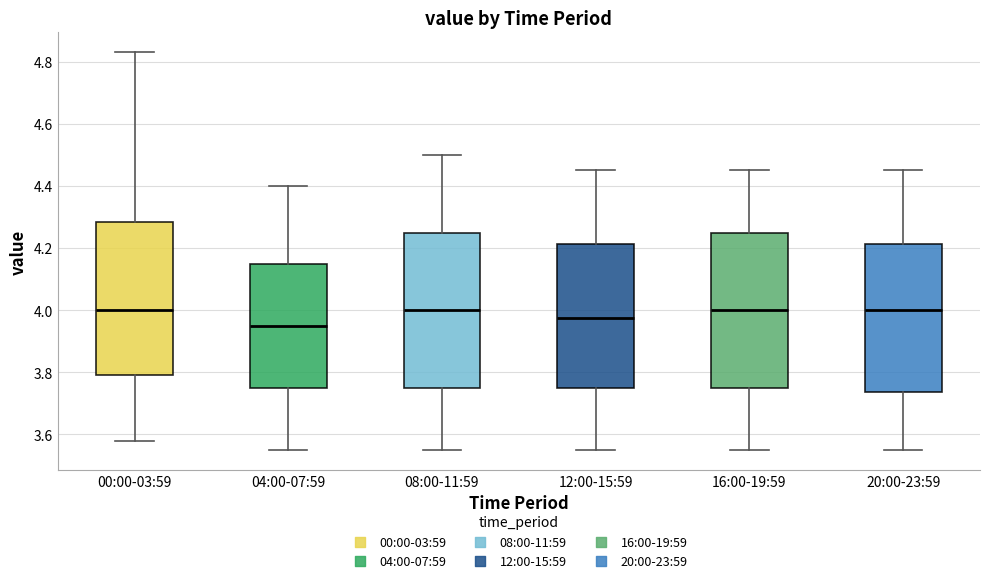

Reading left to right, transcribe this box plot: for each box, give where its median line is, the range the box spans, and where its two whiskers end, as read against the y-axis. The values are not printed on the chart, so give them approximately, as read against the axis.

00:00-03:59: median 4.00, box 3.80 to 4.28, whiskers 3.58 to 4.84
04:00-07:59: median 3.96, box 3.76 to 4.16, whiskers 3.56 to 4.40
08:00-11:59: median 4.00, box 3.76 to 4.26, whiskers 3.56 to 4.50
12:00-15:59: median 3.98, box 3.76 to 4.22, whiskers 3.56 to 4.46
16:00-19:59: median 4.00, box 3.76 to 4.26, whiskers 3.56 to 4.46
20:00-23:59: median 4.00, box 3.74 to 4.22, whiskers 3.56 to 4.46